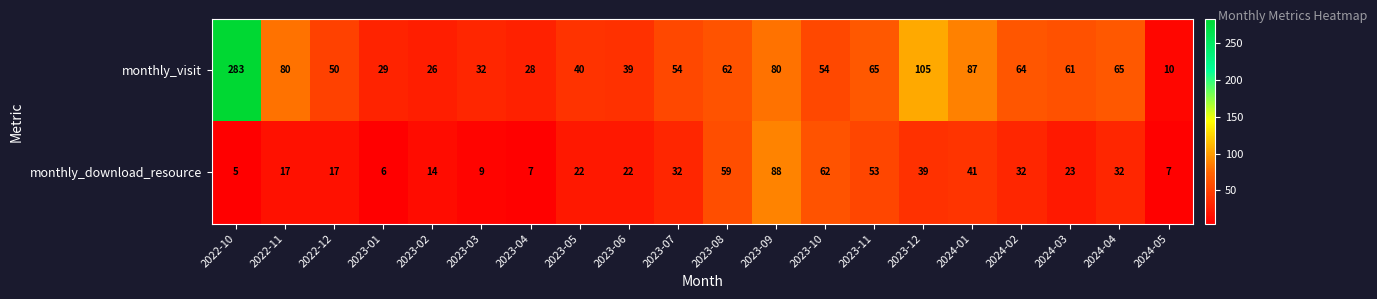

Is it true that monthly_download_resource equals 6 at 2023-03?

False